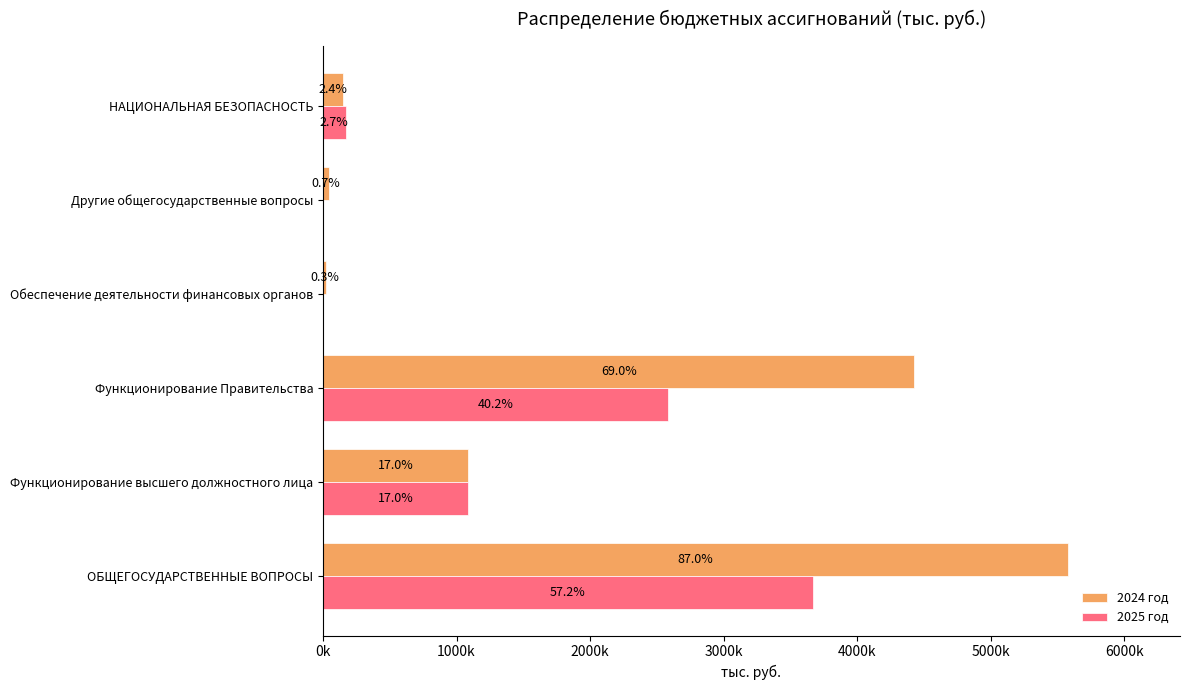

What are all the series names shown in the legend?

2024 год, 2025 год